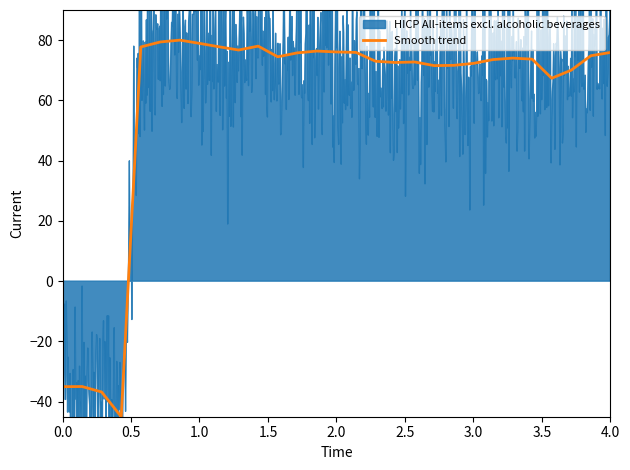

What is the lowest value of the Smooth trend series?

-45.0